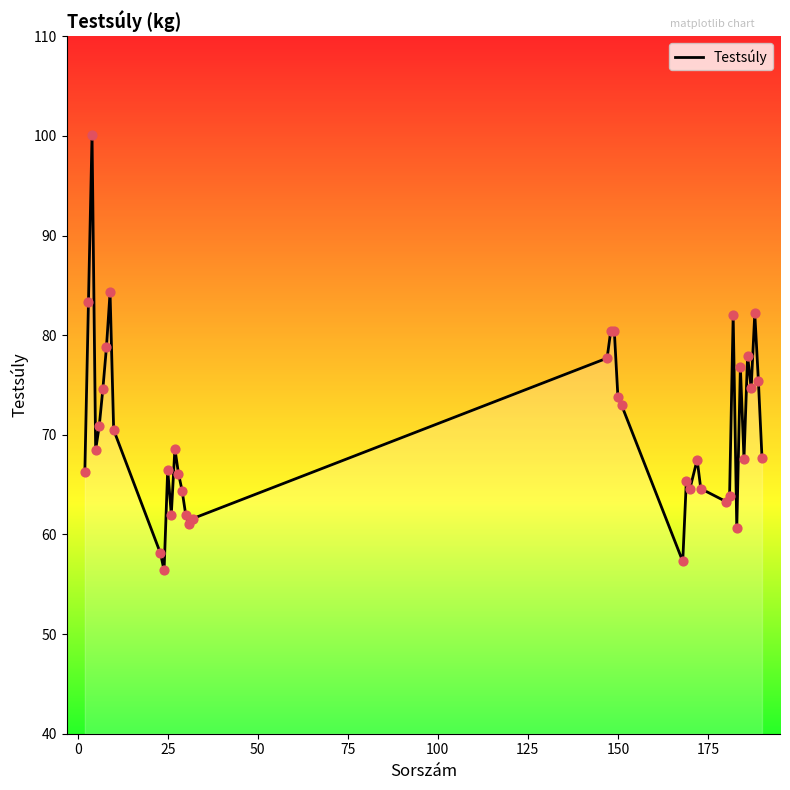

What is the maximum value shown in the chart?

100.1